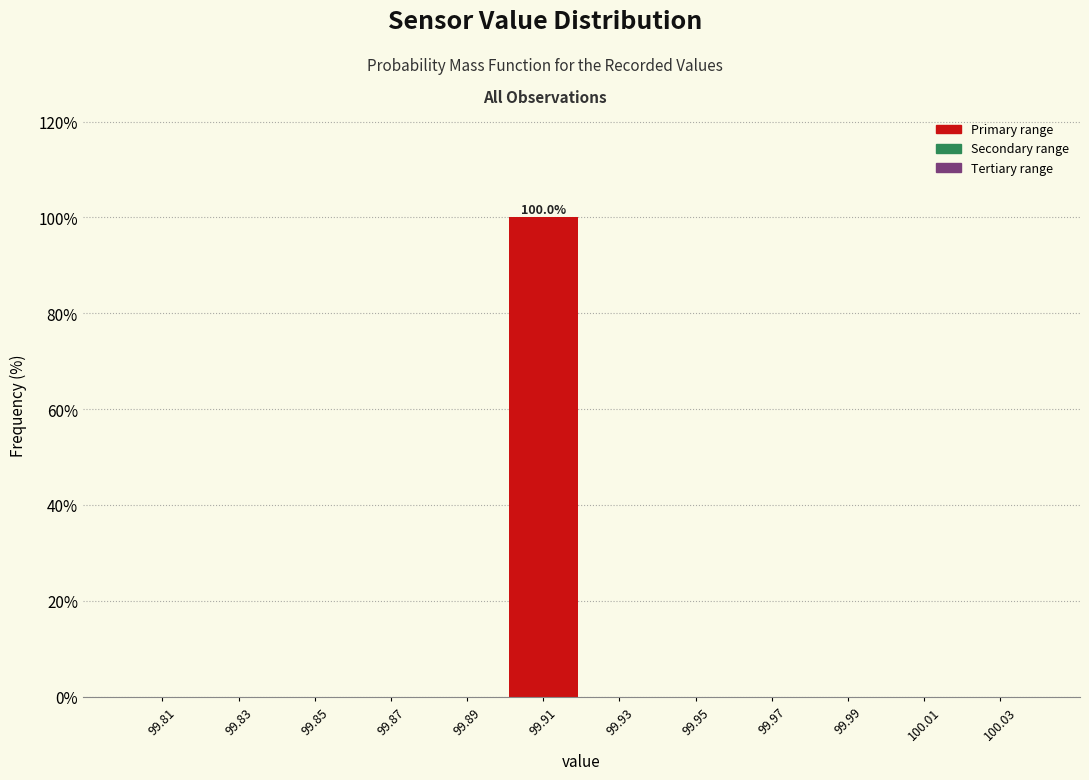

Over which range of the x-axis is the bar tallest?

99.90 to 99.92